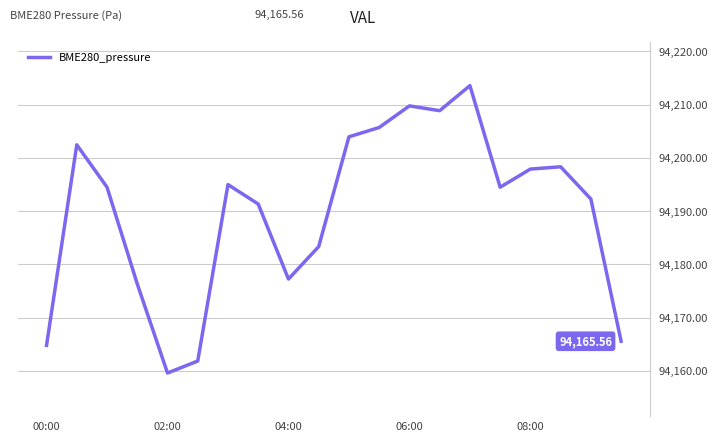

What is the difference between the maximum and minimum values?

54.0